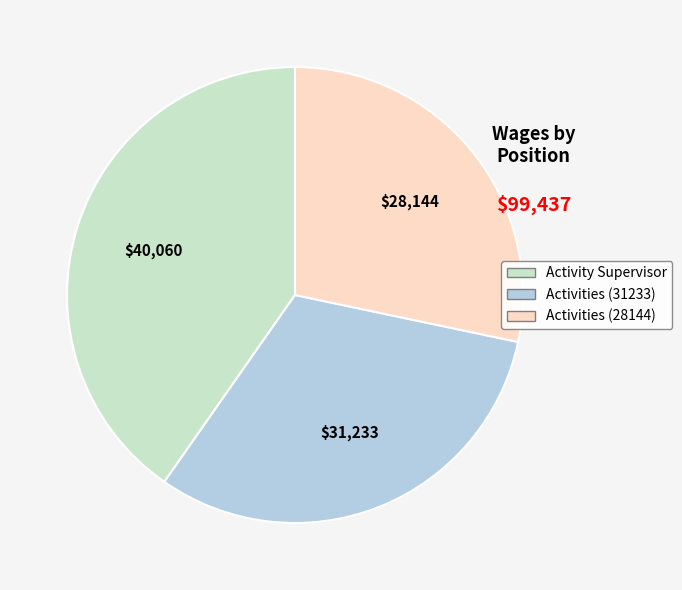

How many slices are in this pie chart?

3